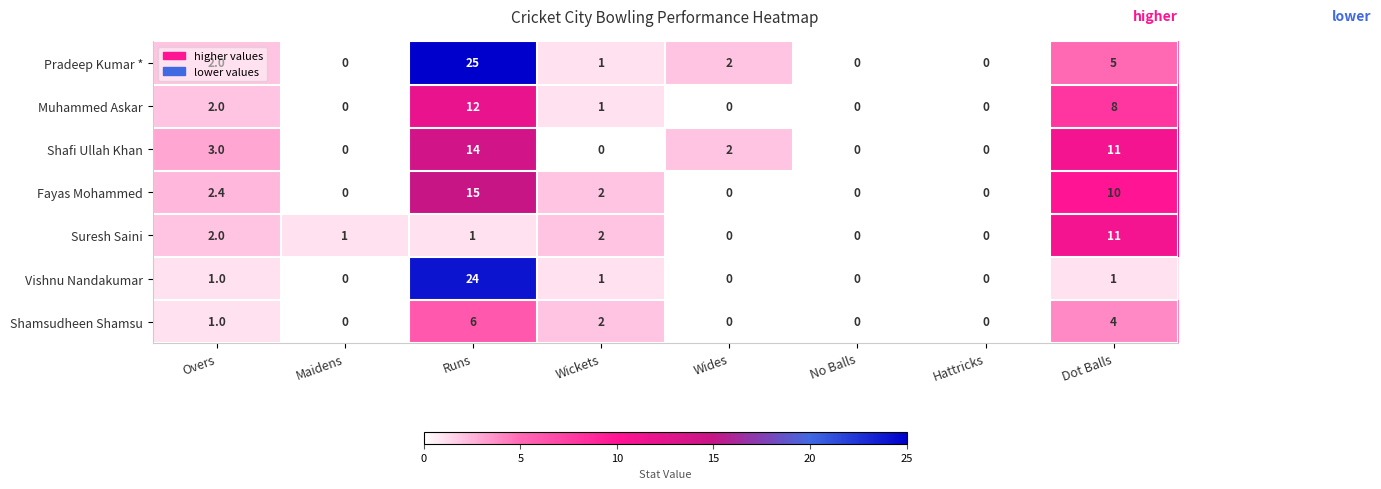

Between Runs and Dot Balls, which series saw the biggest shift?

Vishnu Nandakumar